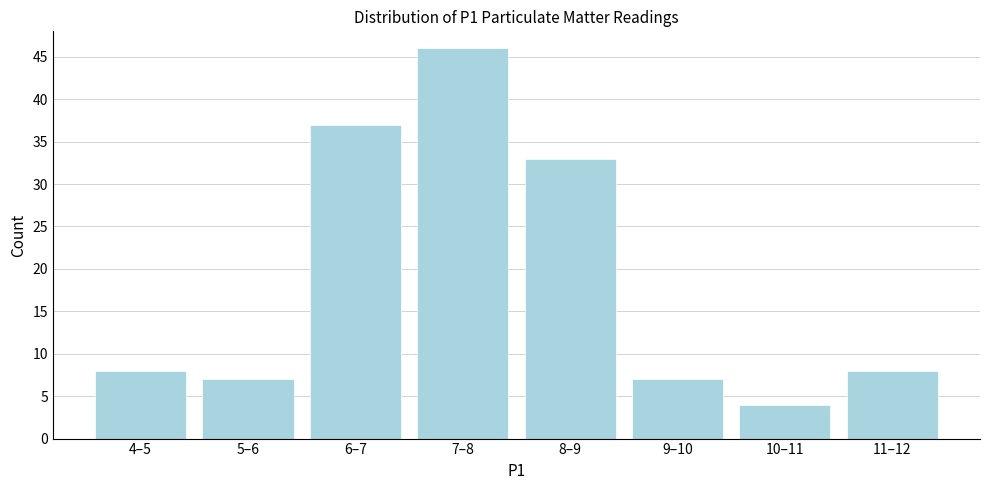

Reading right to left, what are all the values shown in this chart?

11–12=8	10–11=4	9–10=7	8–9=33	7–8=46	6–7=37	5–6=7	4–5=8